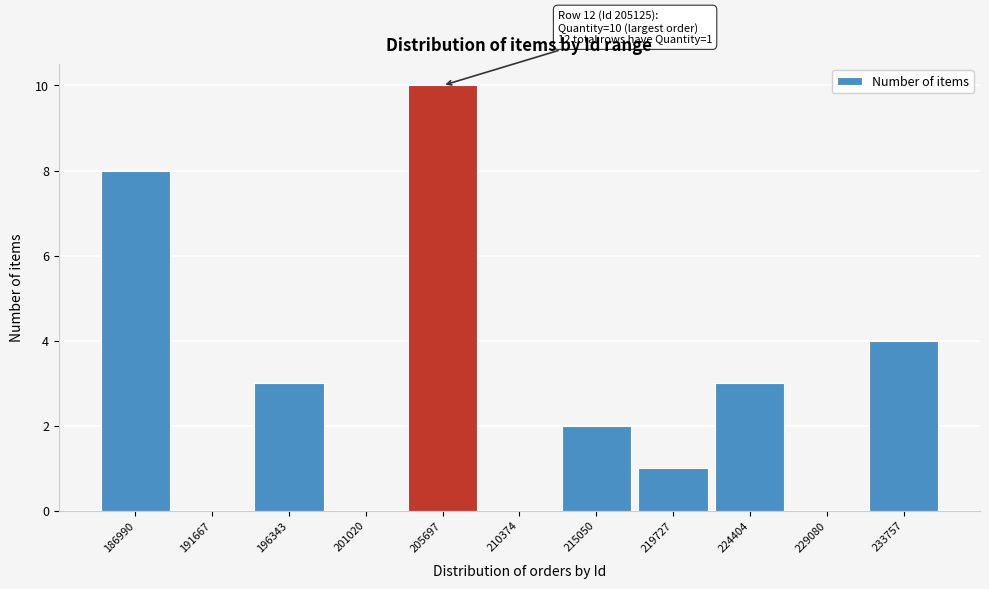

Reading left to right, extract all data points from this chart.

186990=8	191667=0	196343=3	201020=0	205697=10	210374=0	215050=2	219727=1	224404=3	229080=0	233757=4